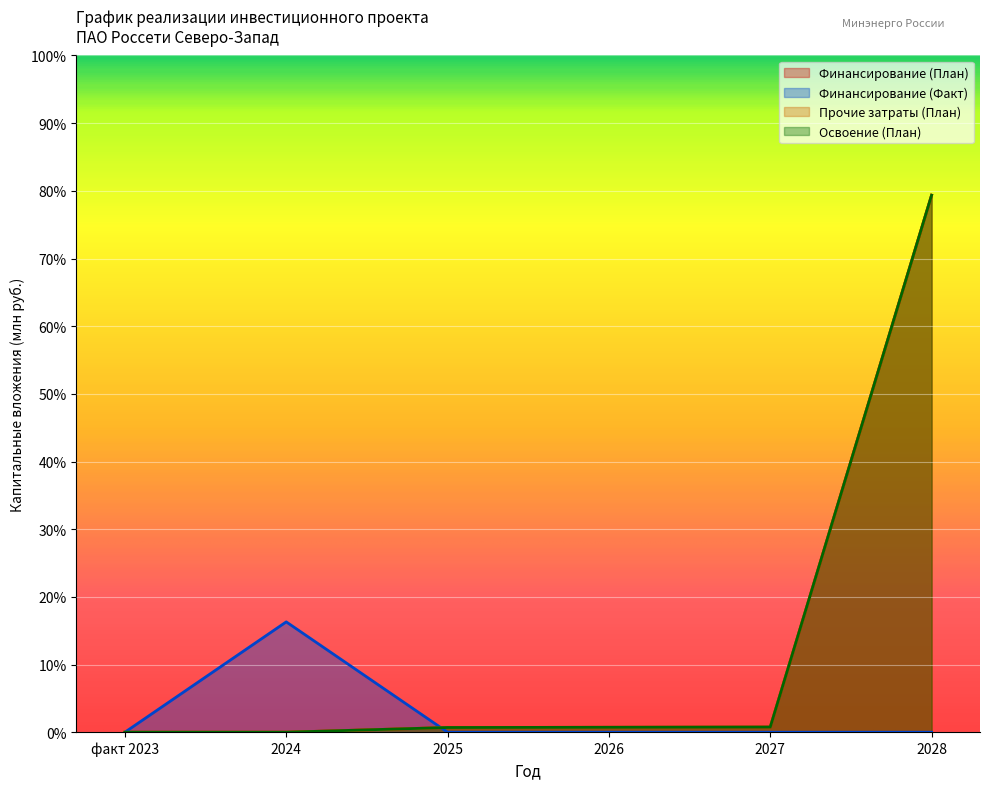

True or false: Освоение (План) and Прочие затраты (План) cross at least once.

False